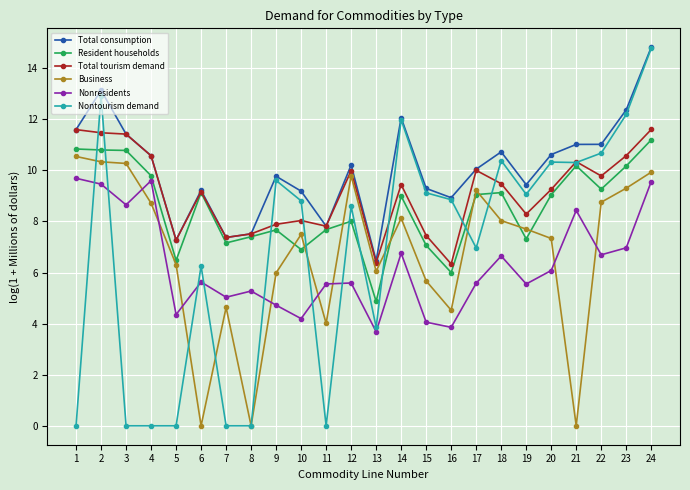

What is the total value across all series at 16?

38.5